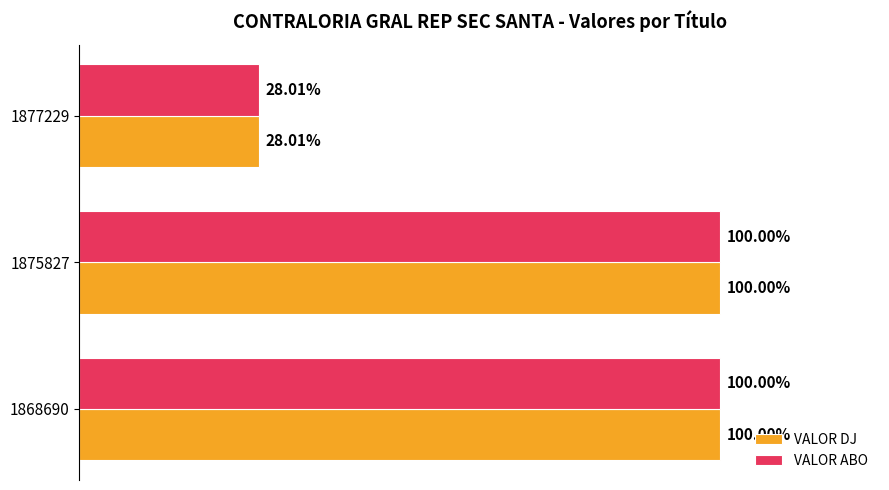

What are all the series names shown in the legend?

VALOR DJ, VALOR ABO